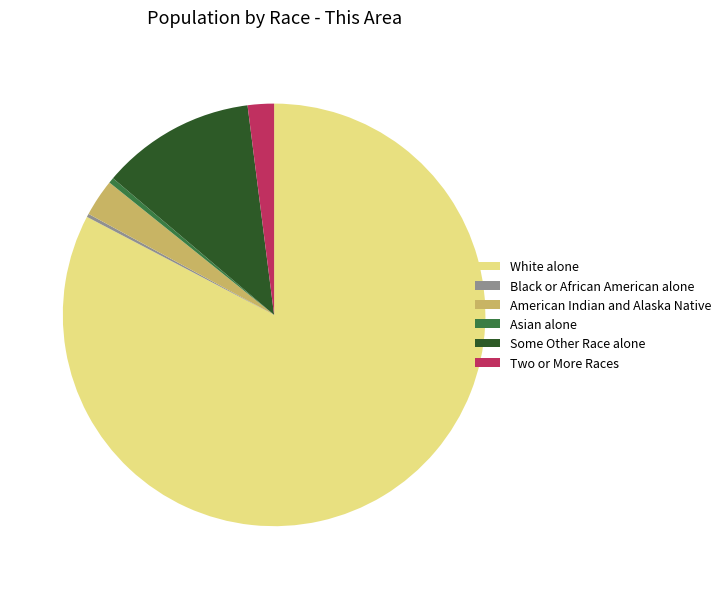

What is the majority slice?

White alone